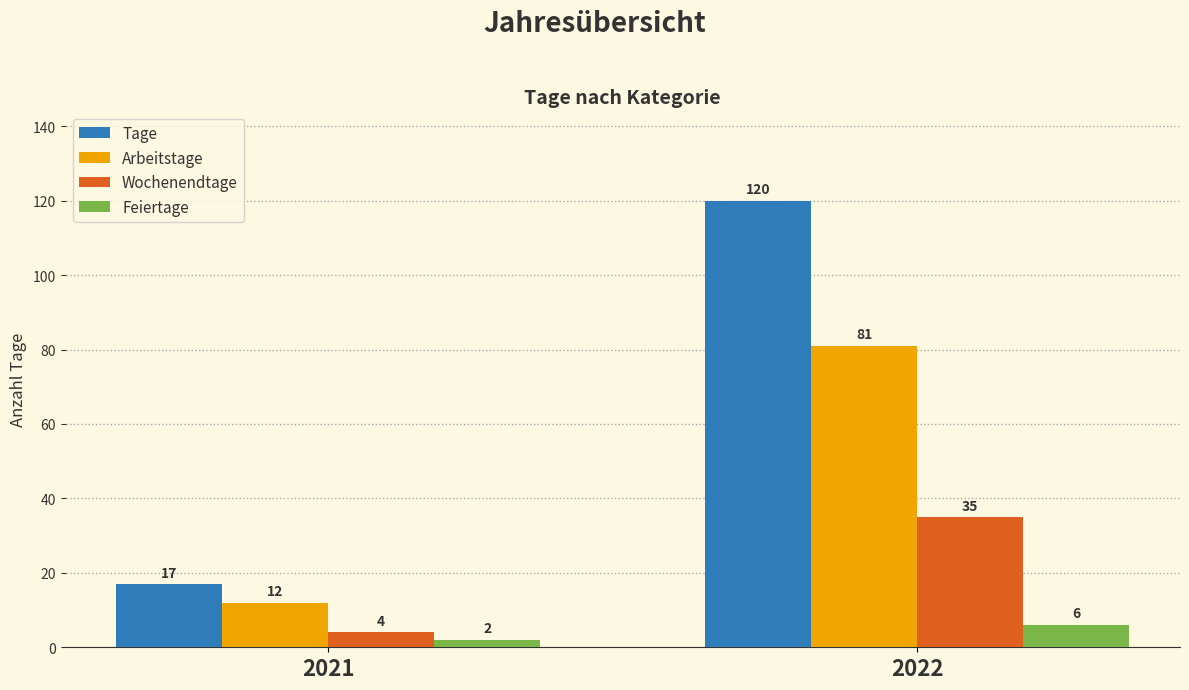

Which category has the highest value in the Wochenendtage series?

2022